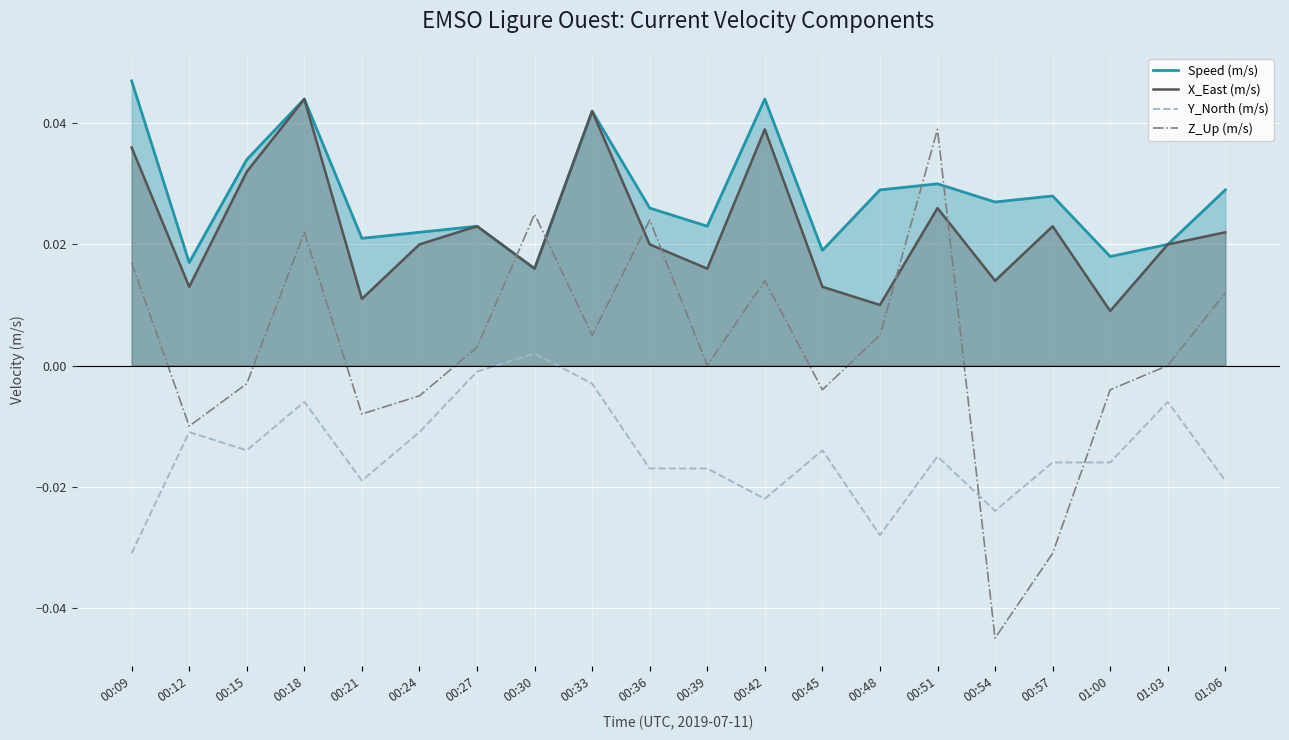

Reading left to right, transcribe all the data shown in this chart.

Speed (m/s): 00:09=0.0	00:12=0.0	00:15=0.0	00:18=0.0	00:21=0.0	00:24=0.0	00:27=0.0	00:30=0.0	00:33=0.0	00:36=0.0	00:39=0.0	00:42=0.0	00:45=0.0	00:48=0.0	00:51=0.0	00:54=0.0	00:57=0.0	01:00=0.0	01:03=0.0	01:06=0.0
X_East (m/s): 00:09=0.0	00:12=0.0	00:15=0.0	00:18=0.0	00:21=0.0	00:24=0.0	00:27=0.0	00:30=0.0	00:33=0.0	00:36=0.0	00:39=0.0	00:42=0.0	00:45=0.0	00:48=0.0	00:51=0.0	00:54=0.0	00:57=0.0	01:00=0.0	01:03=0.0	01:06=0.0
Y_North (m/s): 00:09=-0.0	00:12=-0.0	00:15=-0.0	00:18=-0.0	00:21=-0.0	00:24=-0.0	00:27=-0.0	00:30=0.0	00:33=-0.0	00:36=-0.0	00:39=-0.0	00:42=-0.0	00:45=-0.0	00:48=-0.0	00:51=-0.0	00:54=-0.0	00:57=-0.0	01:00=-0.0	01:03=-0.0	01:06=-0.0
Z_Up (m/s): 00:09=0.0	00:12=-0.0	00:15=-0.0	00:18=0.0	00:21=-0.0	00:24=-0.0	00:27=0.0	00:30=0.0	00:33=0.0	00:36=0.0	00:39=0.0	00:42=0.0	00:45=-0.0	00:48=0.0	00:51=0.0	00:54=-0.0	00:57=-0.0	01:00=-0.0	01:03=0.0	01:06=0.0